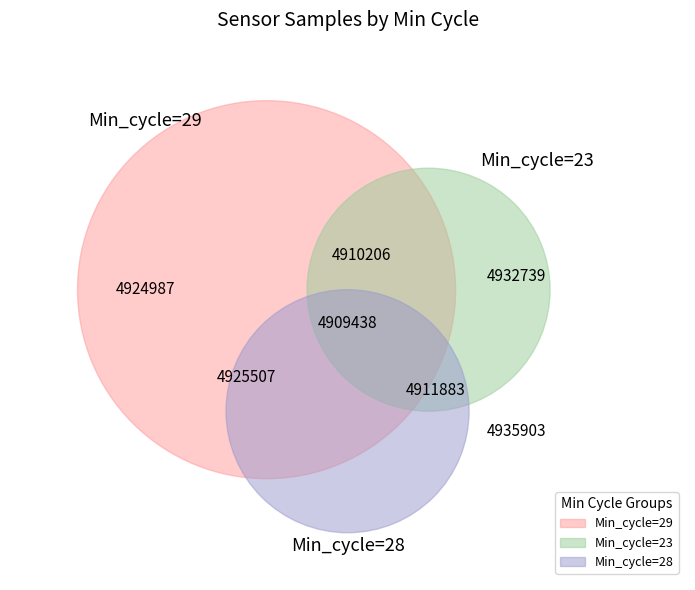

Count the number of slices in the pie.

3